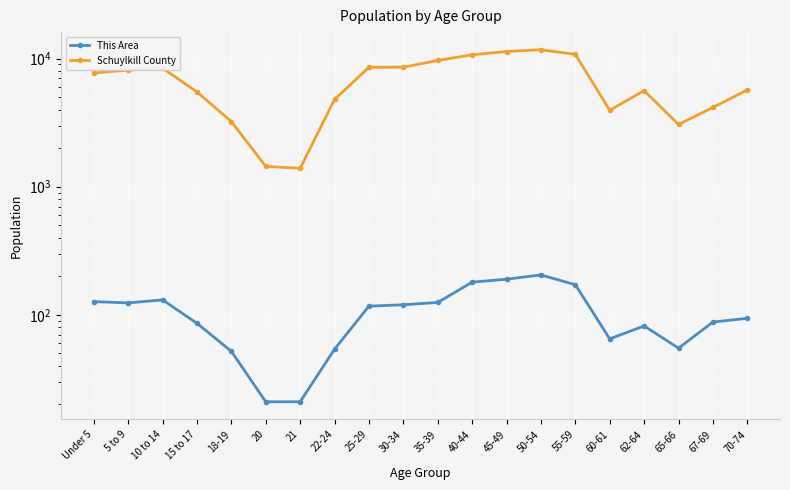

True or false: Schuylkill County and This Area intersect in this chart.

False